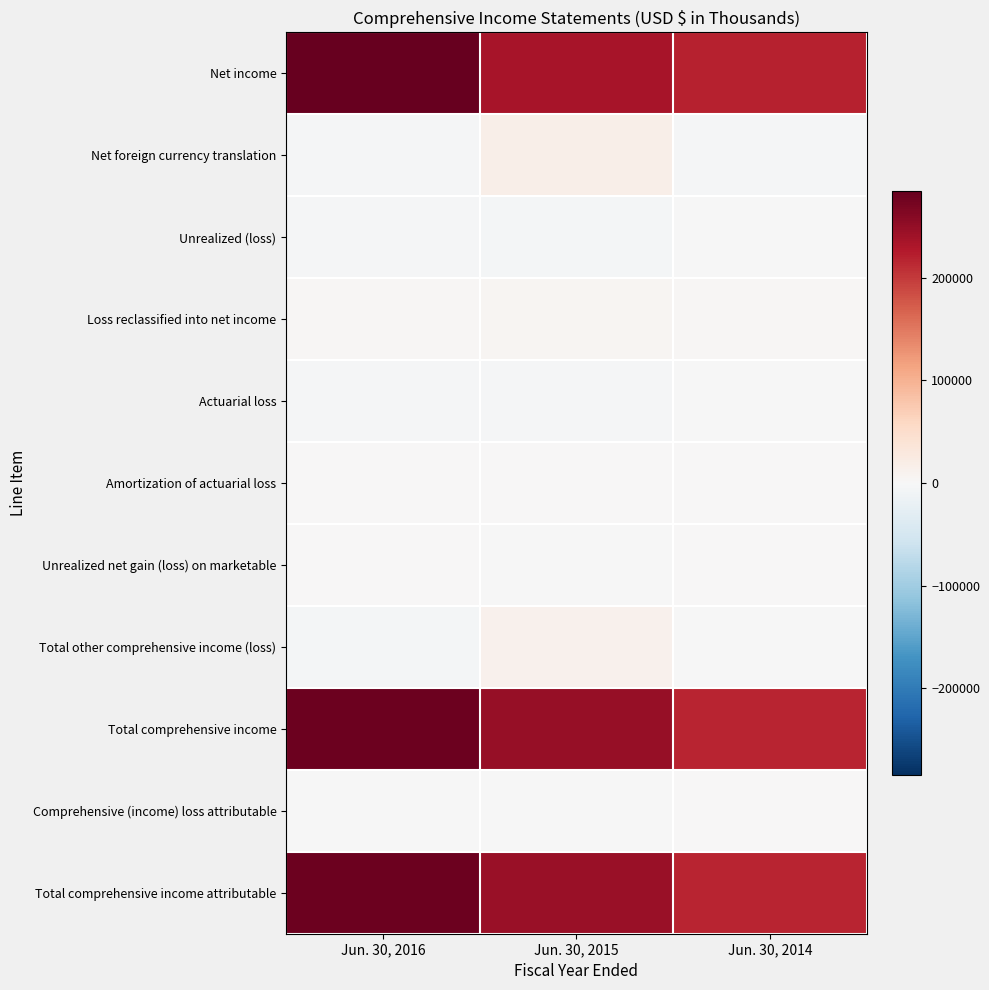

List the series in order of their peak value, lowest first.

Actuarial loss, Unrealized (loss), Comprehensive (income) loss attributable, Amortization of actuarial loss, Unrealized net gain (loss) on marketable, Loss reclassified into net income, Total other comprehensive income (loss), Net foreign currency translation, Total comprehensive income attributable, Total comprehensive income, Net income